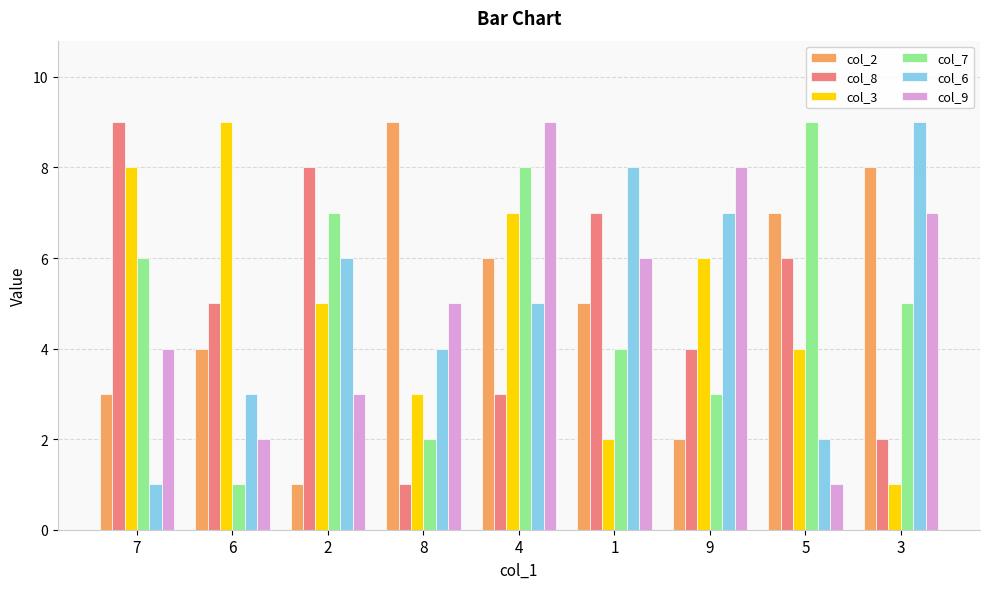

Reading left to right, extract all data points from this chart.

col_2: 3	4	1	9	6	5	2	7	8
col_8: 9	5	8	1	3	7	4	6	2
col_3: 8	9	5	3	7	2	6	4	1
col_7: 6	1	7	2	8	4	3	9	5
col_6: 1	3	6	4	5	8	7	2	9
col_9: 4	2	3	5	9	6	8	1	7